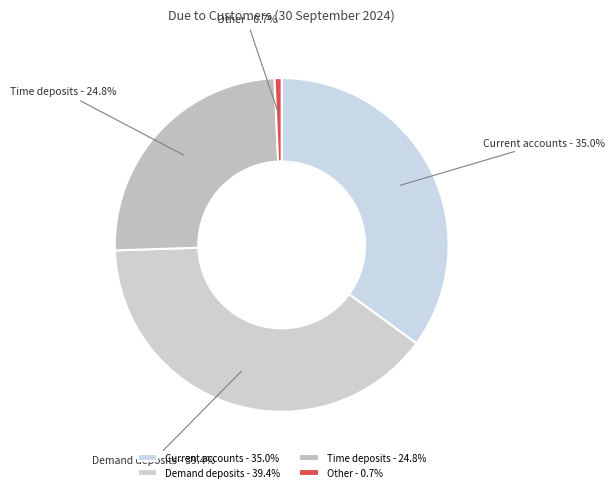

Does Other represent more than half of the total?

No